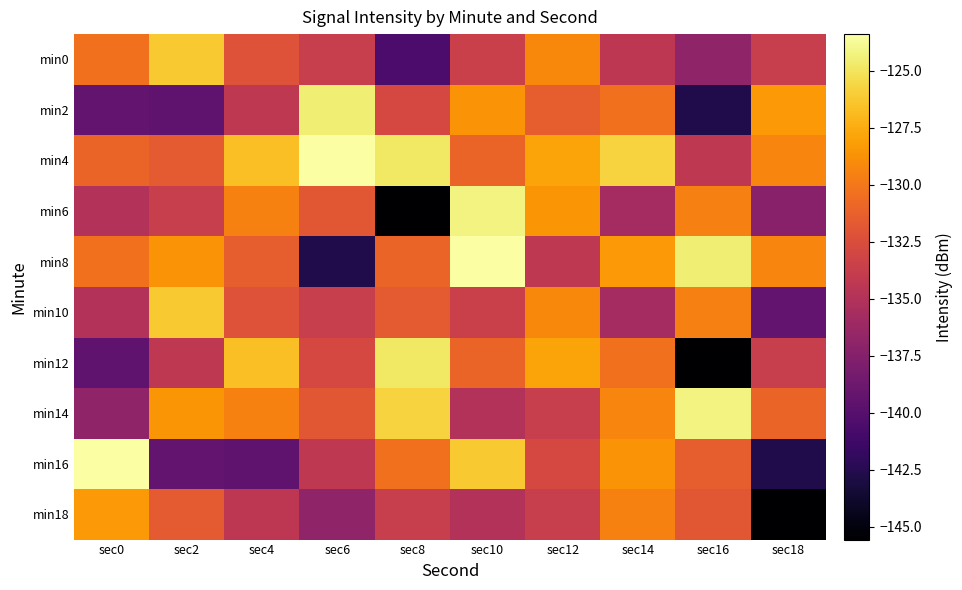

Between sec6 and sec14, which series saw the biggest shift?

min8